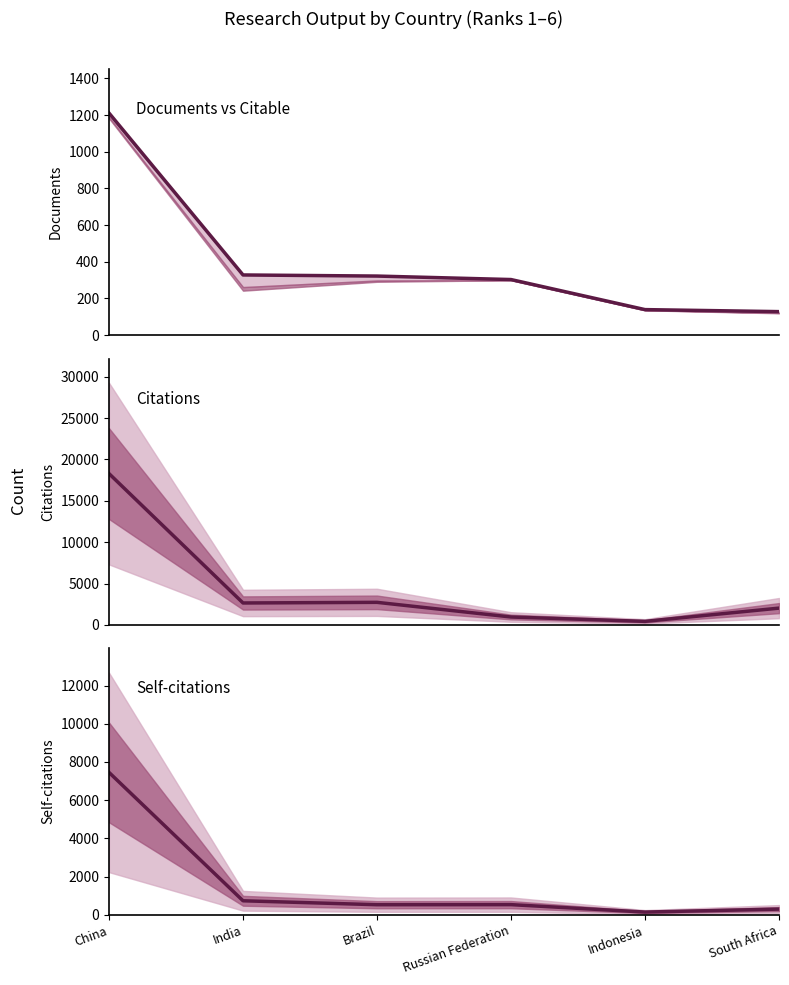

How many lines are shown in the chart?

3